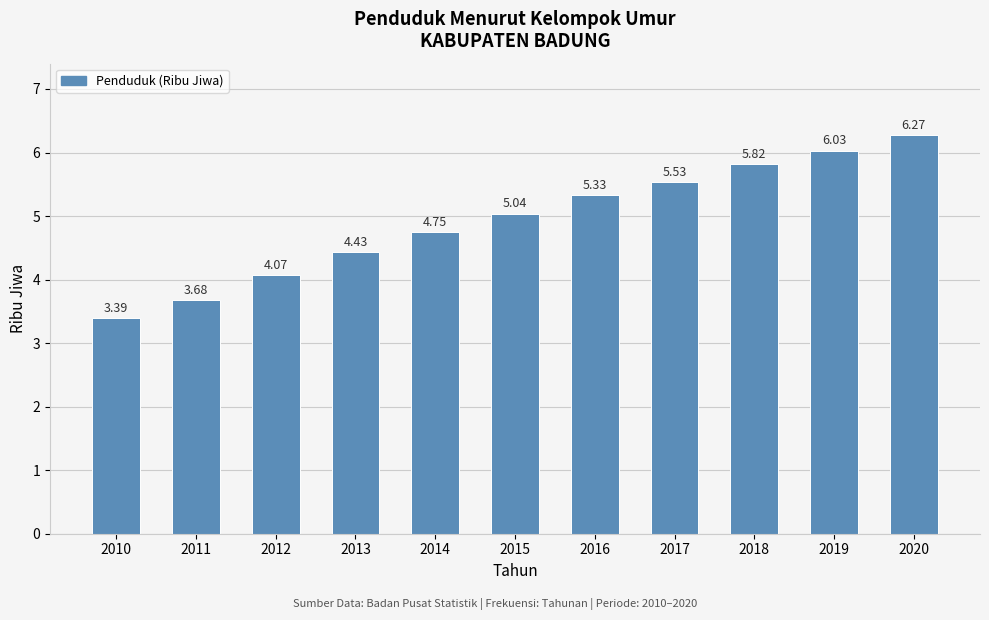

What is the change in value from 2010 to 2020?

+2.9